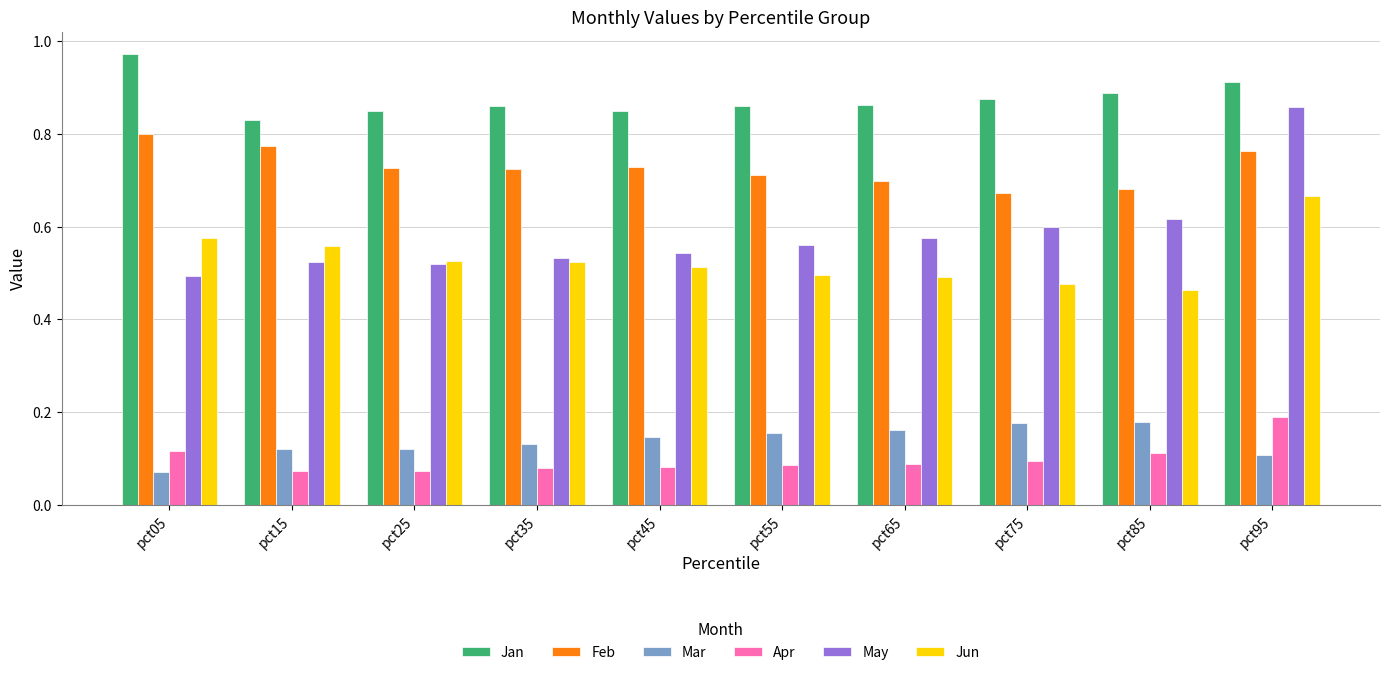

What are all the series names shown in the legend?

Jan, Feb, Mar, Apr, May, Jun